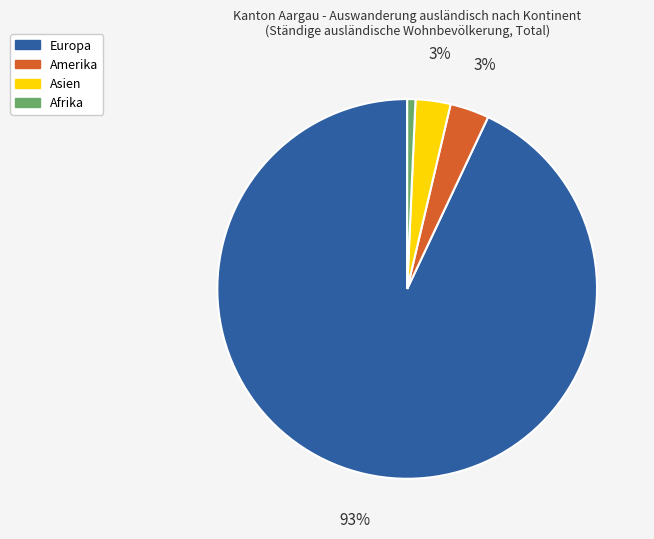

How many segments does this pie chart have?

4